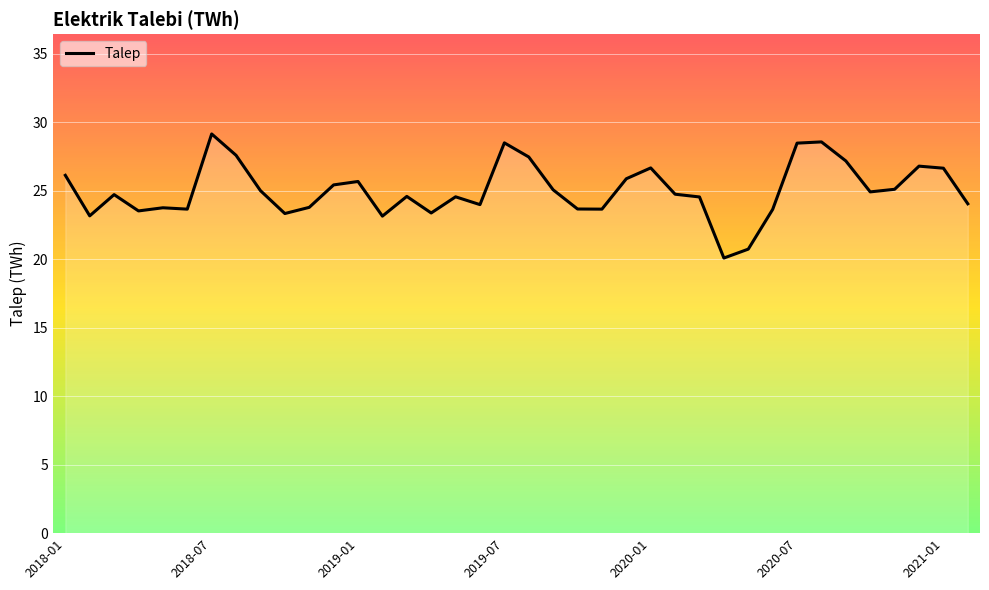

What is the smallest value displayed?

20.1